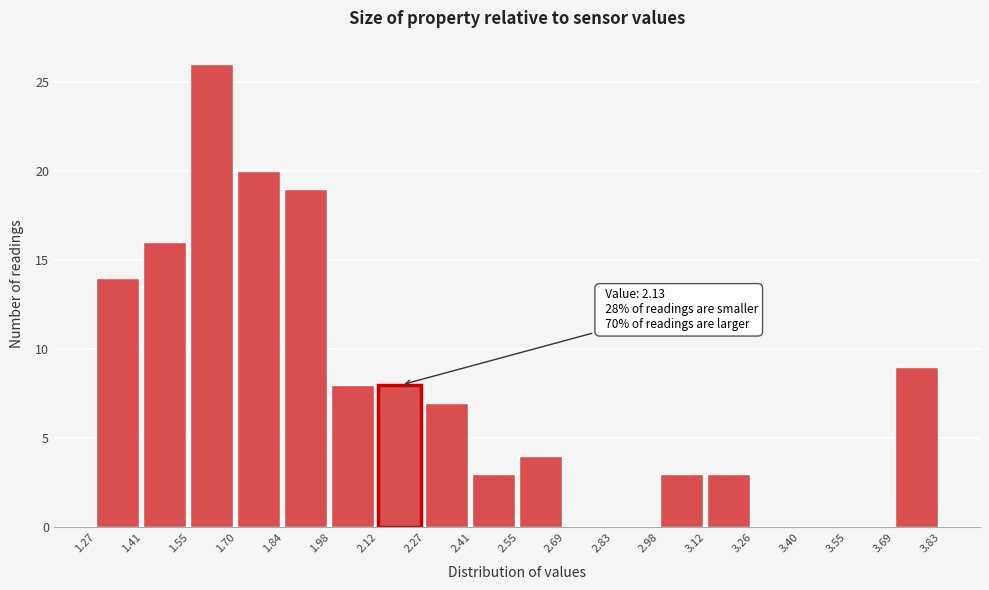

Which range on the x-axis has the tallest bar?

1.55 to 1.70